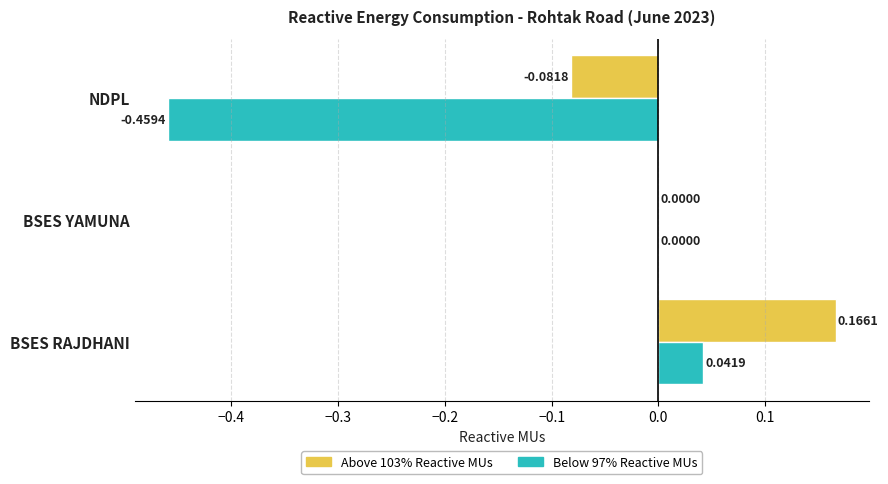

At which label is Above 103% Reactive MUs closest to 0?

BSES YAMUNA